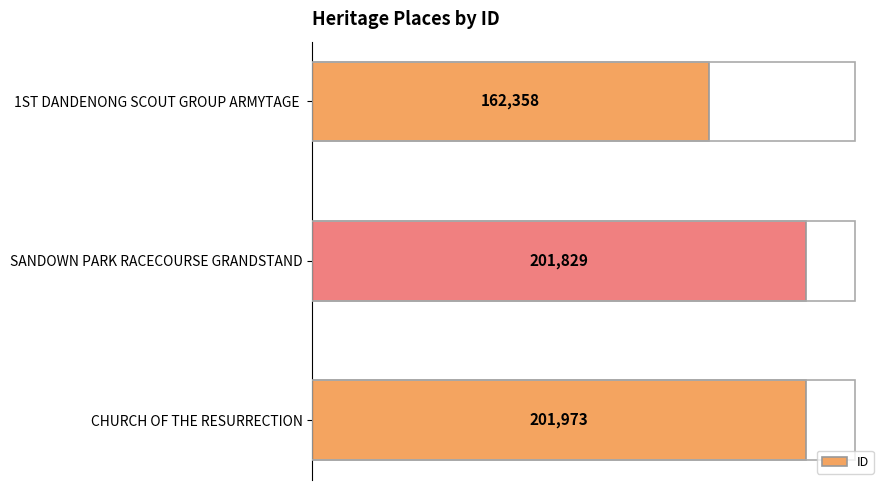

Reading bottom to top, what are all the values shown in this chart?

CHURCH OF THE RESURRECTION=201973	SANDOWN PARK RACECOURSE GRANDSTAND=201829	1ST DANDENONG SCOUT GROUP ARMYTAGE =162358